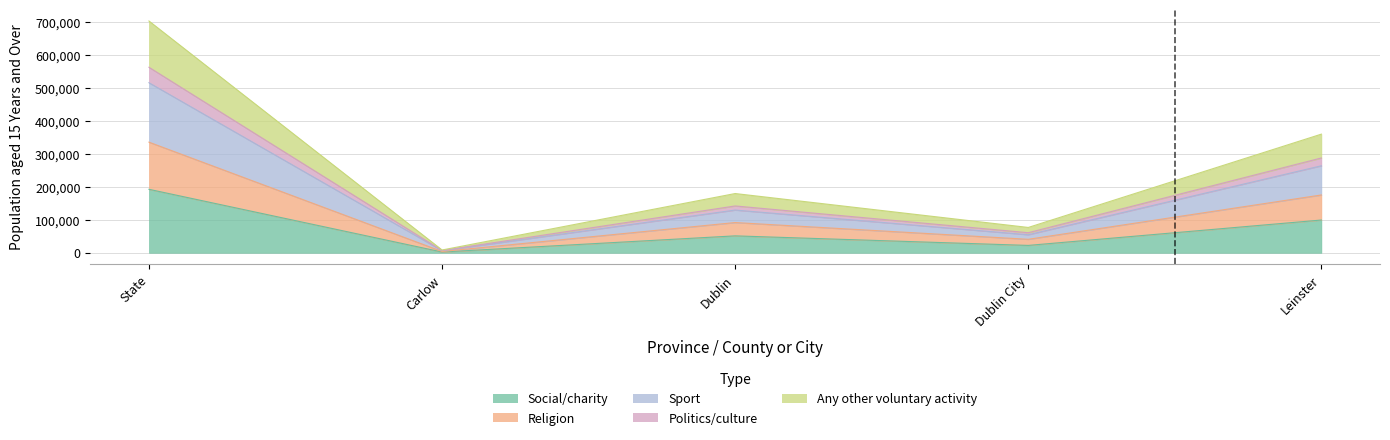

Count the Social/charity values in the range 22383 to 99475.

3